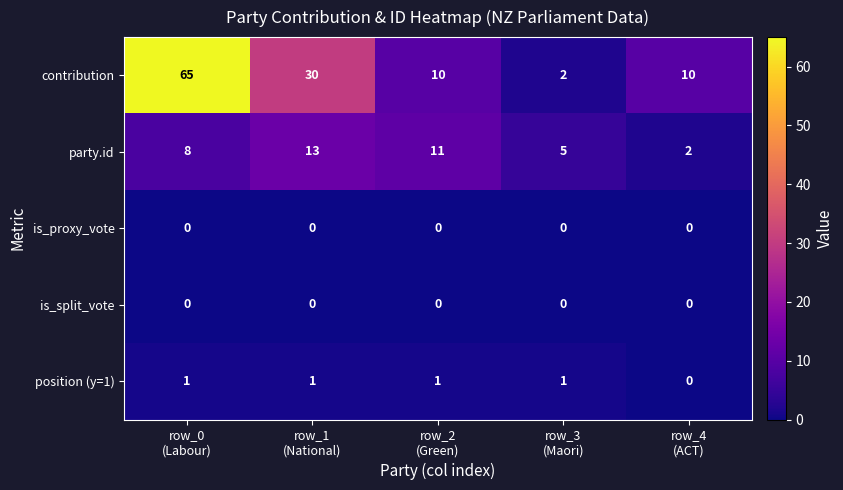

Which series has the widest spread of values?

contribution